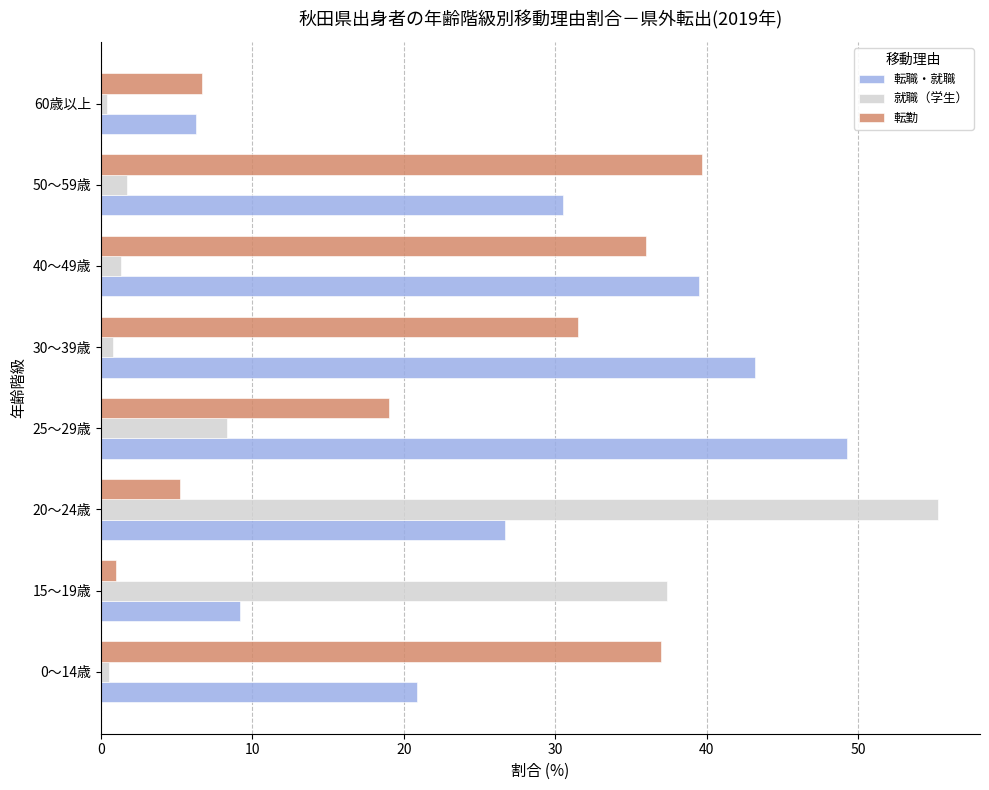

What is the spread (max minus min) of values at 50～59歳?

38.0